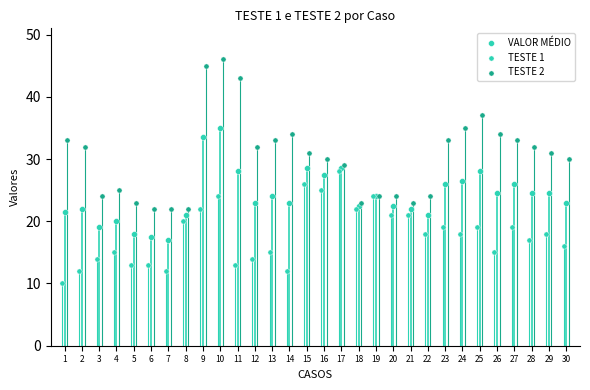

At how many categories does at least one series exceed 35?

4